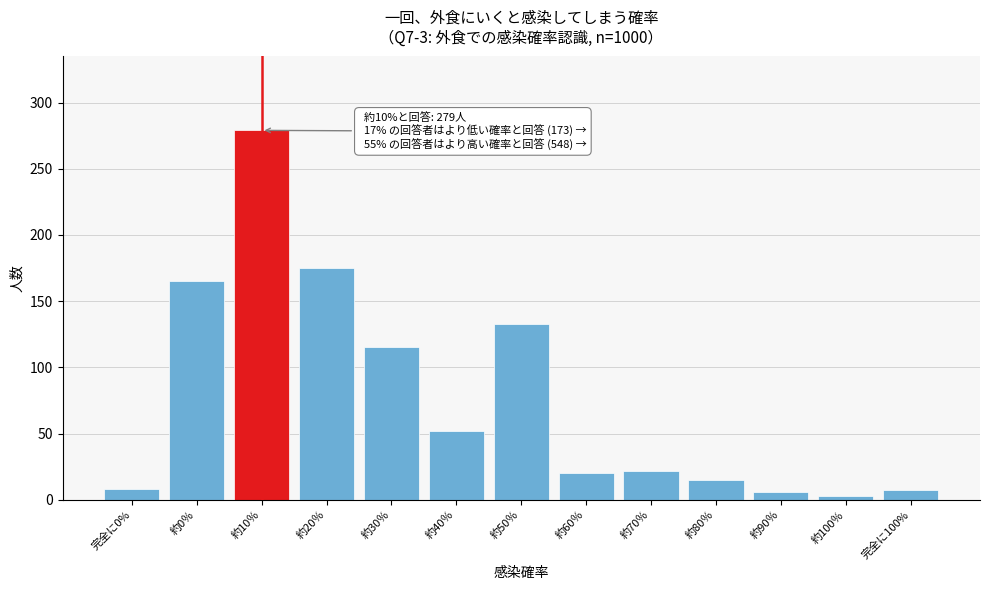

What is the label of the 4th bar from the left?

約20％